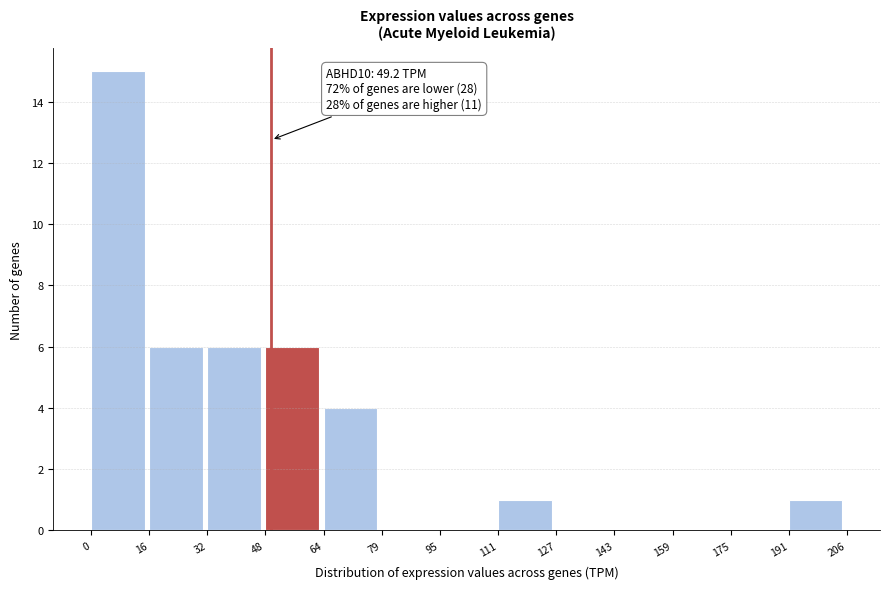

Over which range of the x-axis is the bar tallest?

0 to 16